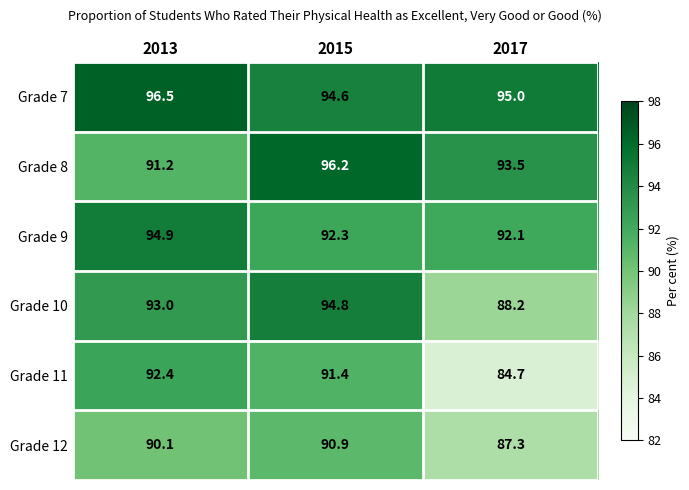

Which series has the largest range (max minus min)?

Grade 11